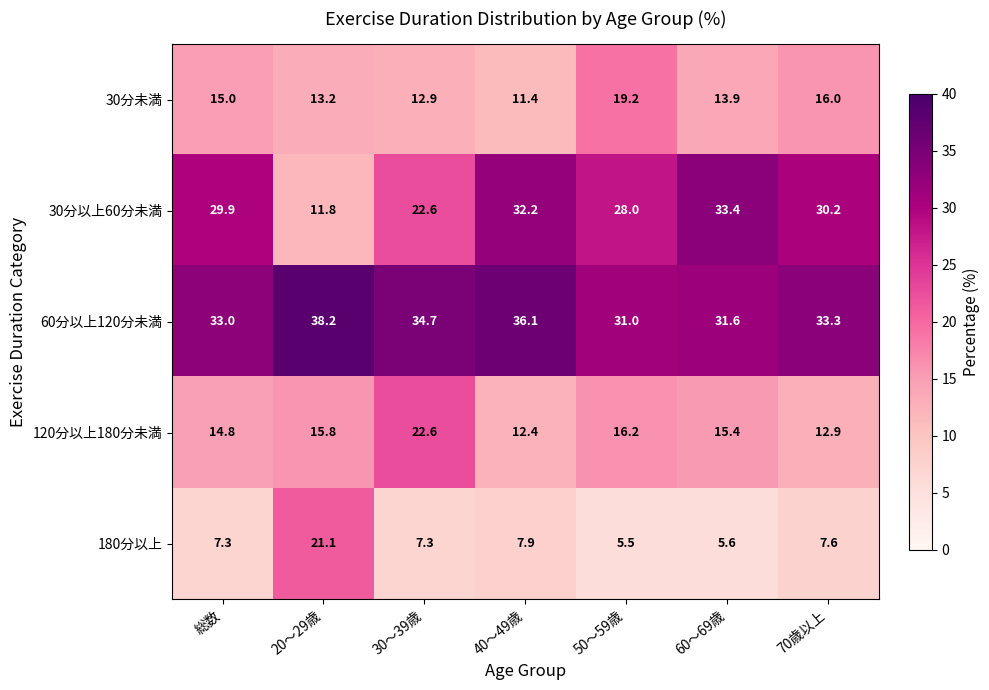

What is the total value across all series at 70歳以上?

100.0